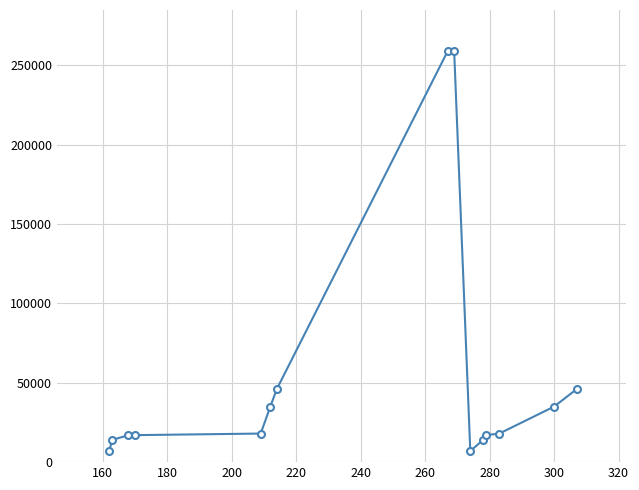

What is the value of the 5th point from the left?

18011